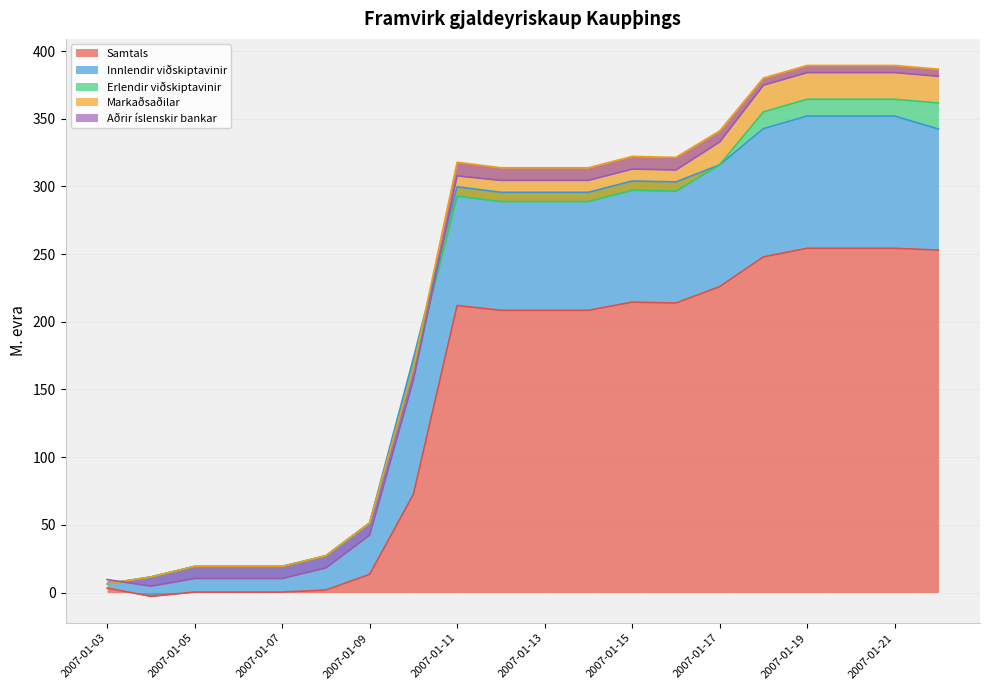

Rank the series by their maximum value, from lowest to highest.

Aðrir íslenskir bankar, Erlendir viðskiptavinir, Markaðsaðilar, Innlendir viðskiptavinir, Samtals